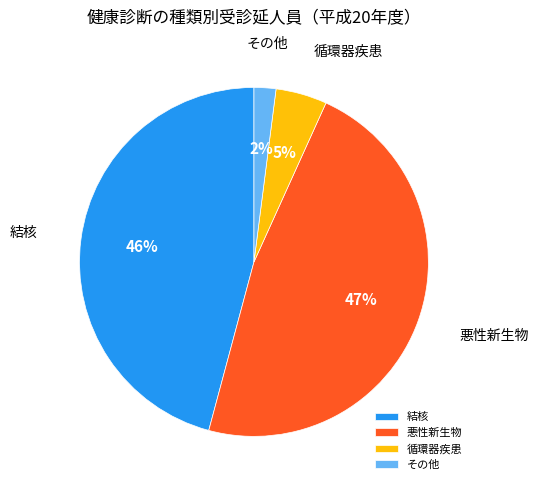

How many slices are in this pie chart?

4